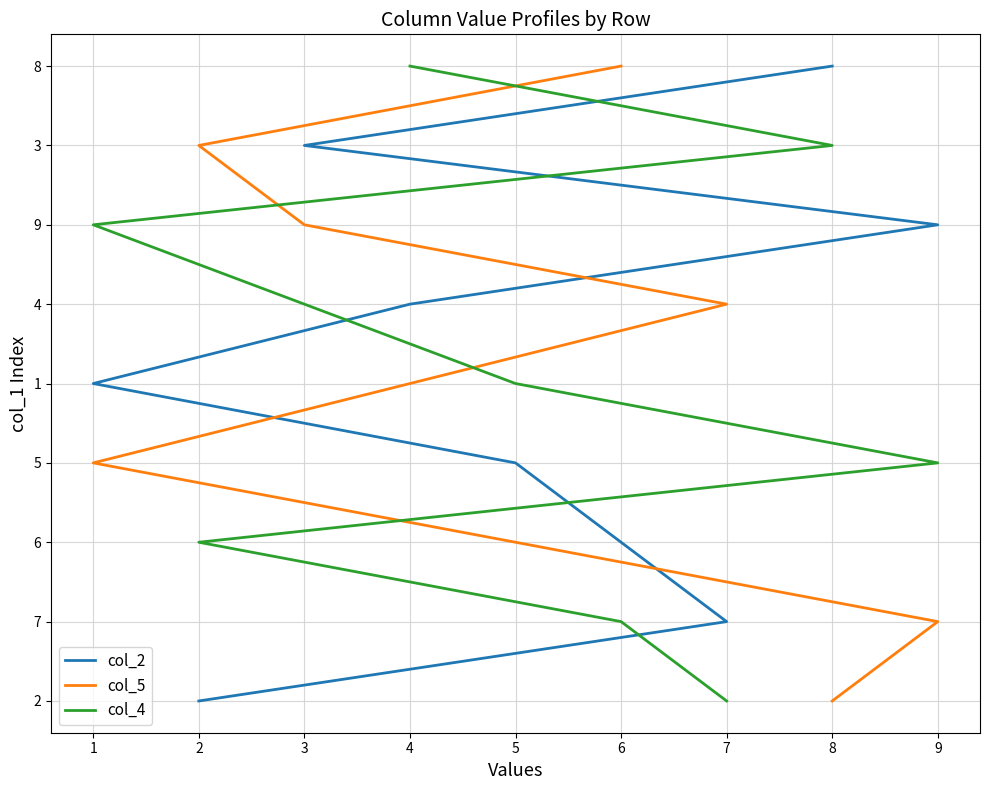

True or false: col_5 has a value of 14 at 8.

False